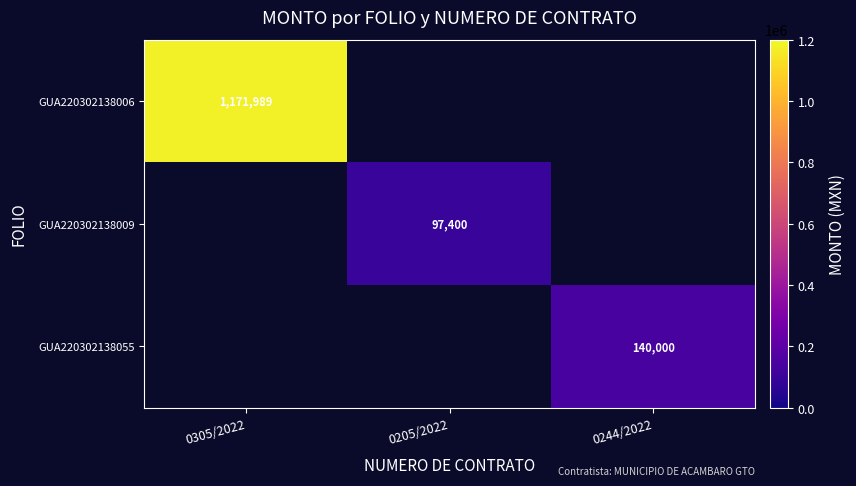

The value of GUA220302138009 at 0205/2022 is 134990. True or false?

False